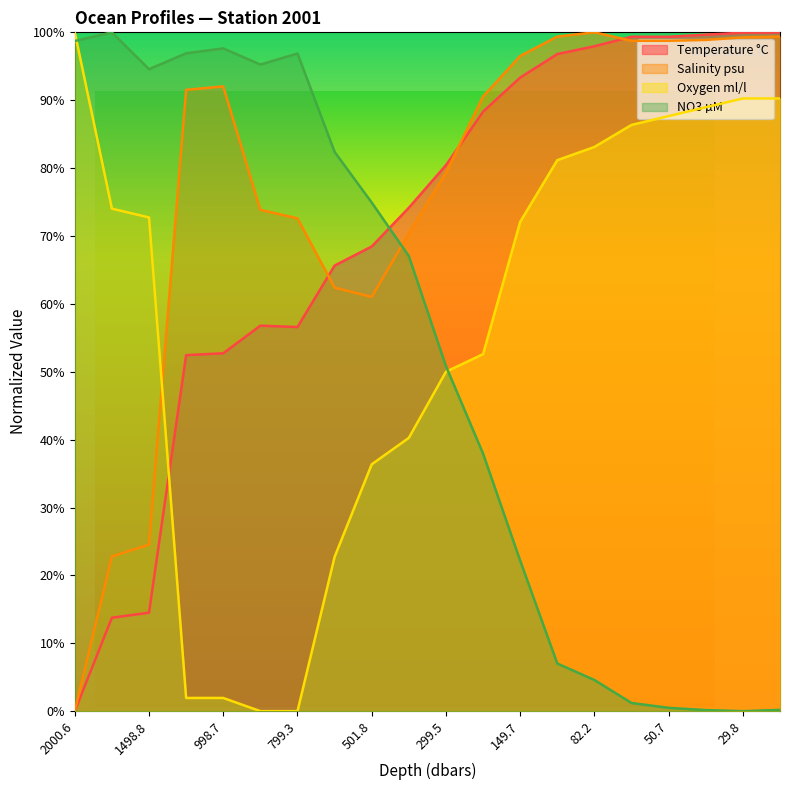

What is the value of the Temperature °C point at the 13th from the left?

93.3